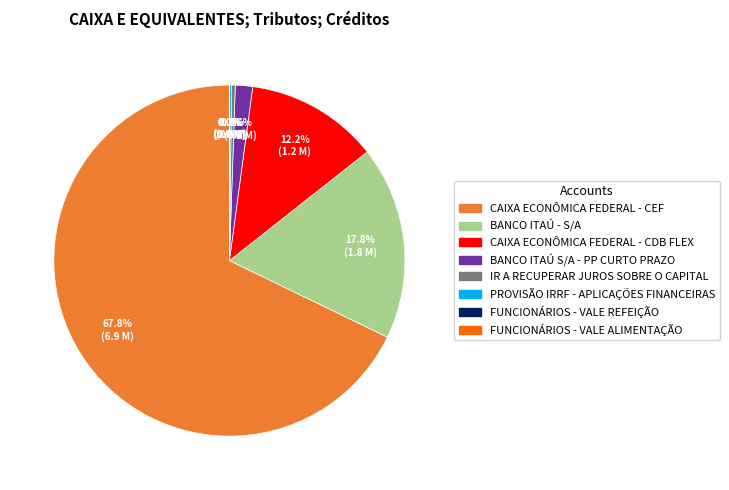

Is there any slice that represents more than half of the pie?

Yes